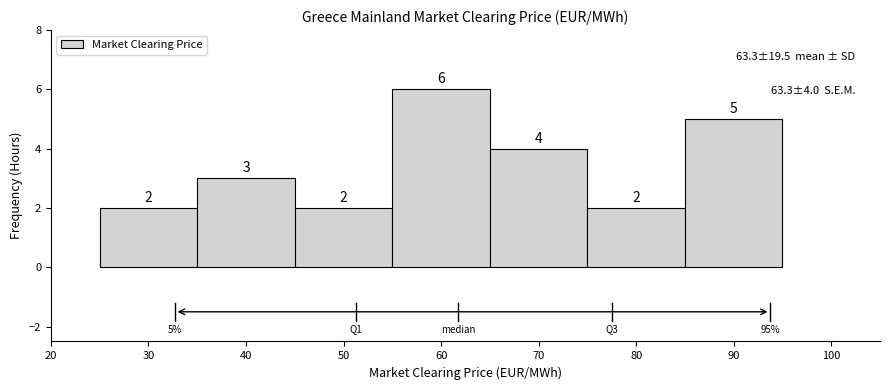

Over which range of the x-axis is the bar tallest?

55 to 65